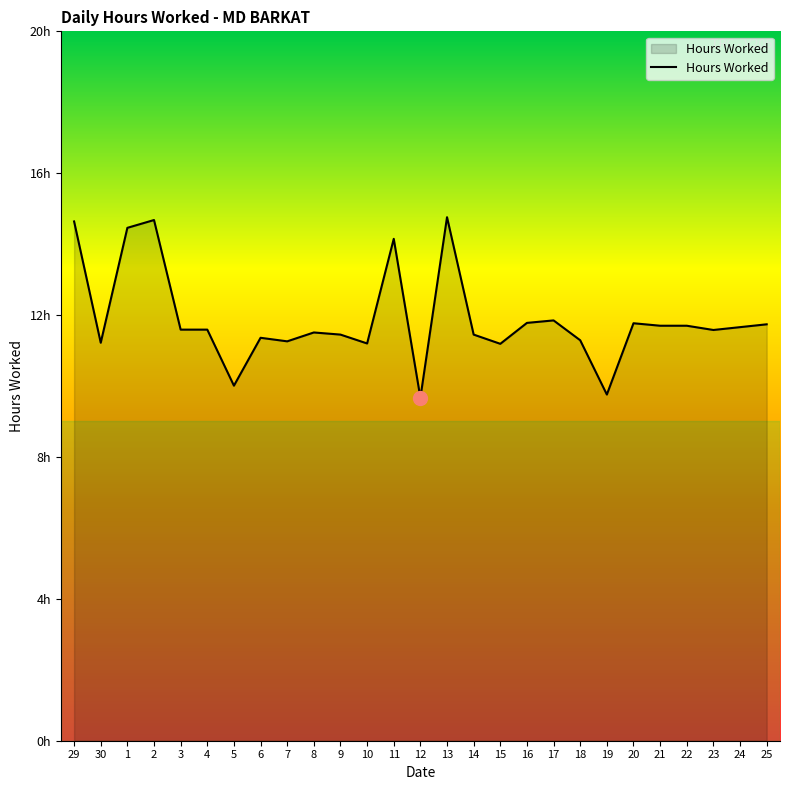

How many interior local valleys (lower than both neighbors) does the data have?

8